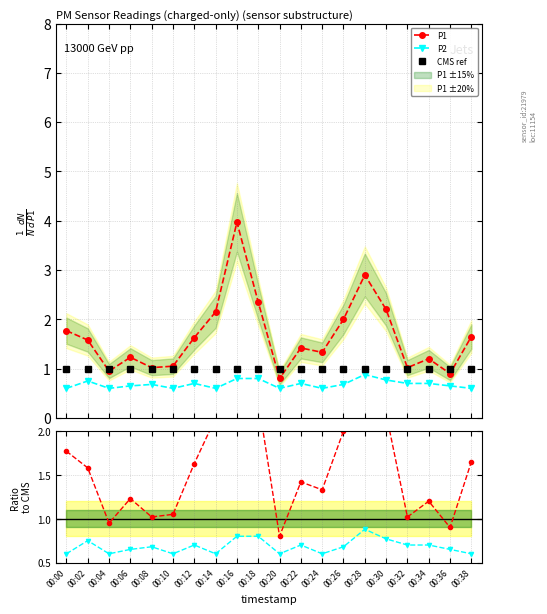

Which category has the lowest value in the CMS ref series?

00:00